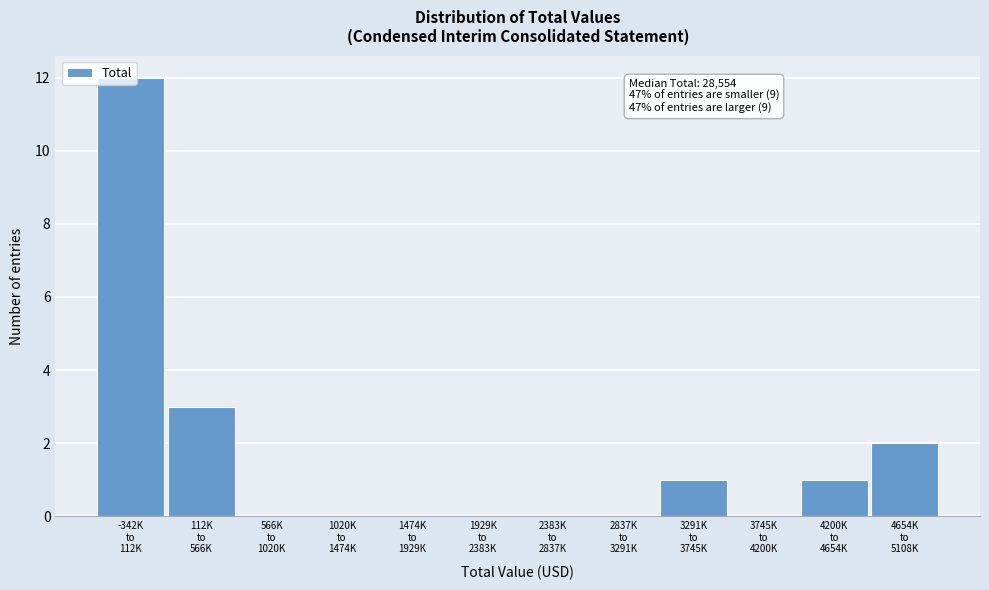

What is the sum of all values?

19